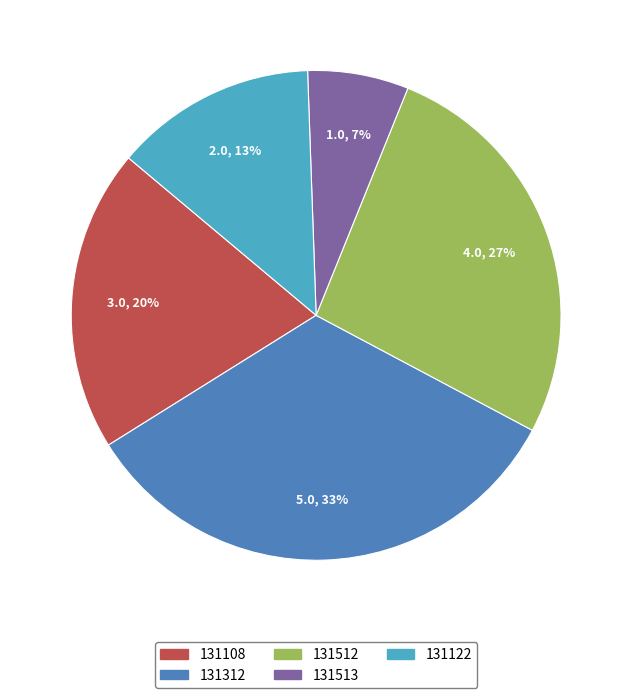

Combined, do 131512 and 131122 account for over 50%?

No